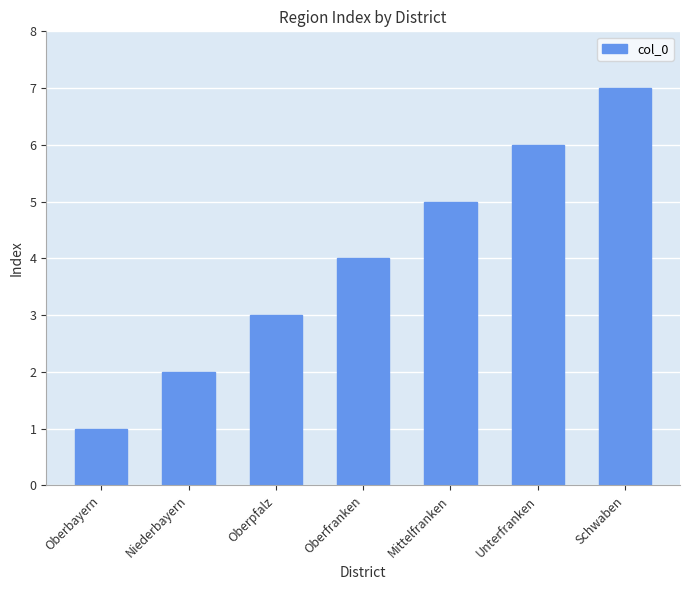

What is the difference between the values at Mittelfranken and Unterfranken?

1